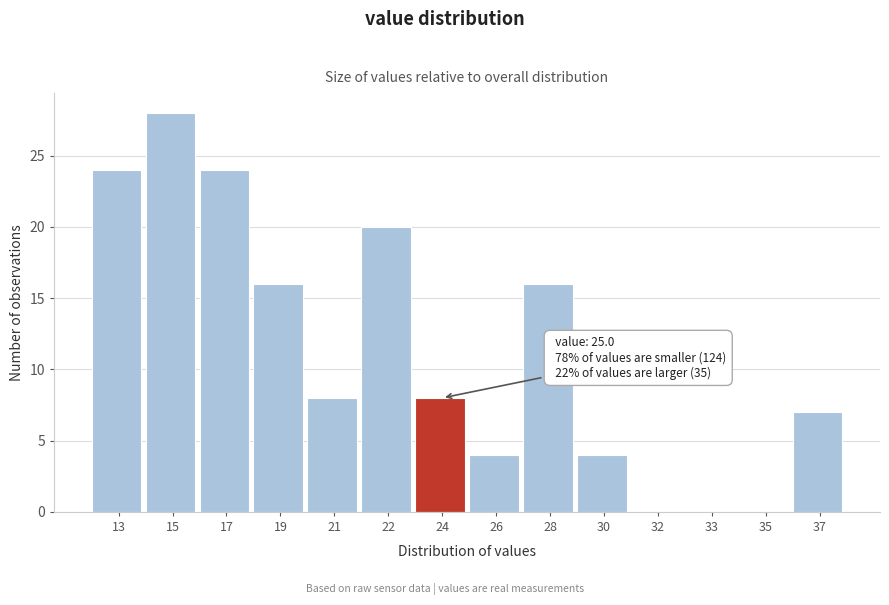

Reading left to right, transcribe all the data shown in this chart.

13=24	15=28	17=24	19=16	21=8	22=20	24=8	26=4	28=16	30=4	32=0	33=0	35=0	37=7